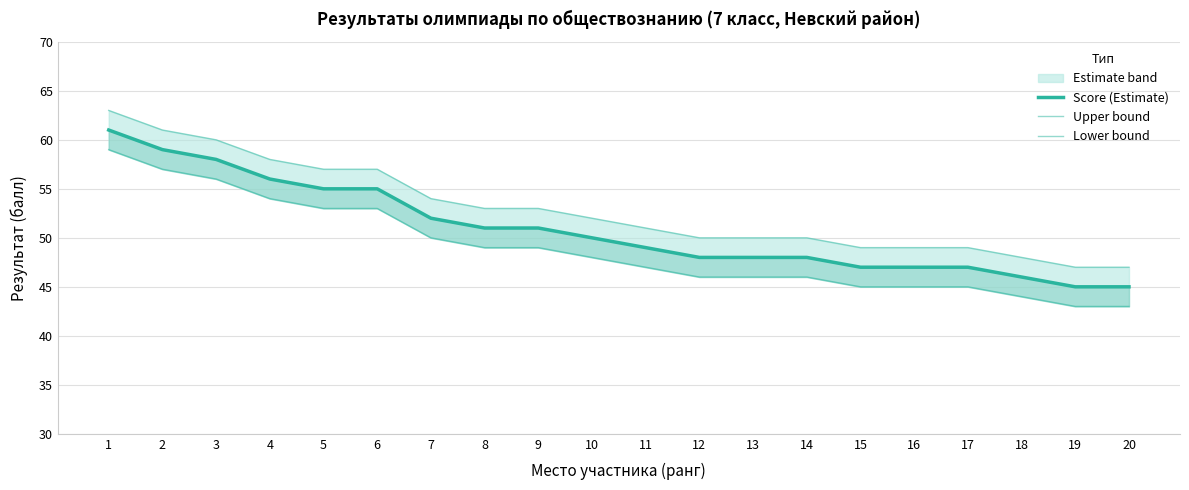

Count the number of categories in the chart.

20